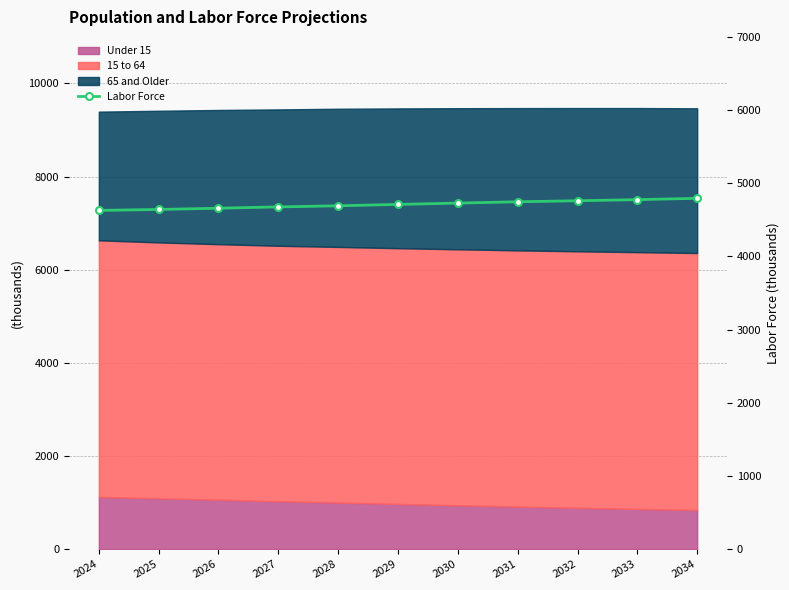

Reading left to right, list all the values displayed in this chart.

2024=4629	2025=4642	2026=4659	2027=4677	2028=4692	2029=4711	2030=4729	2031=4747	2032=4761	2033=4776	2034=4794